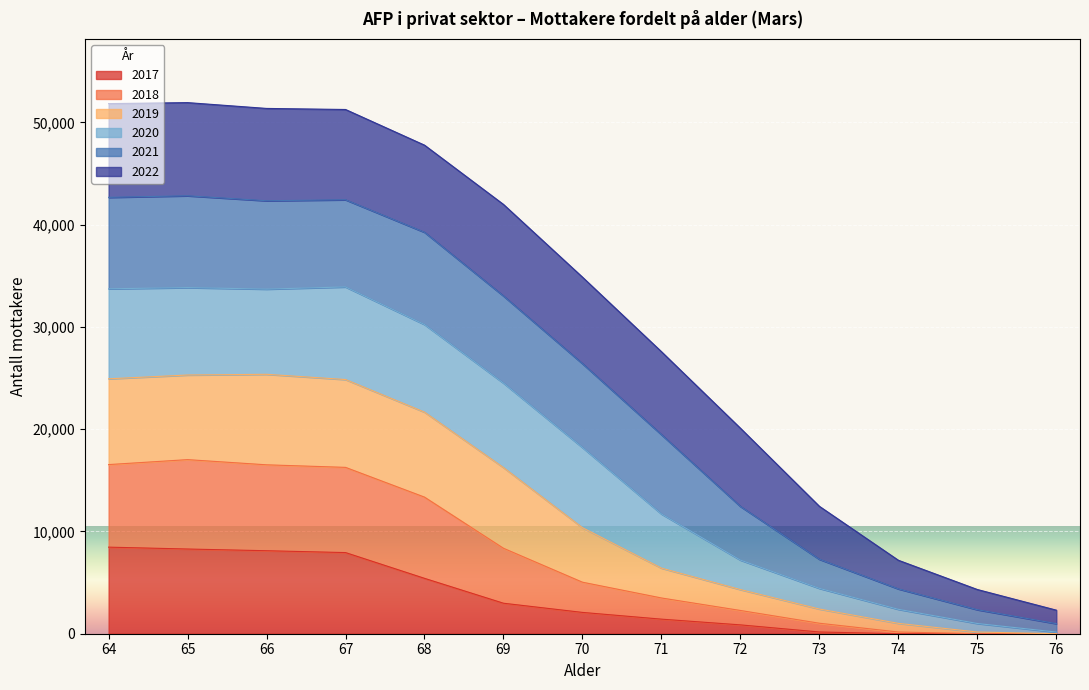

Between 65 and 71, which is larger?

65